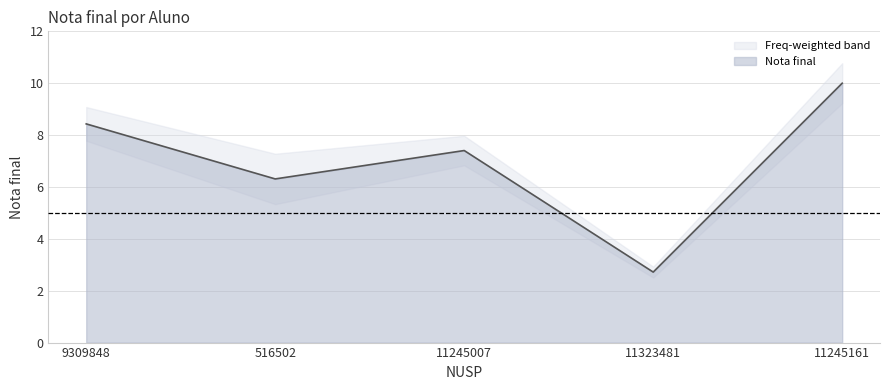

True or false: the data shows 15.0 at 9309848.

False